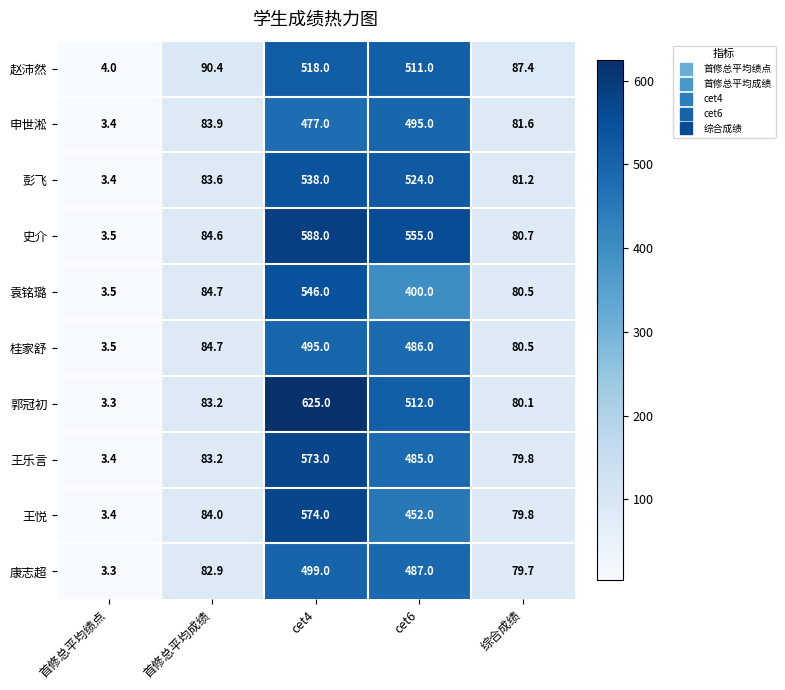

Where does the 康志超 series first go above 82?

首修总平均成绩